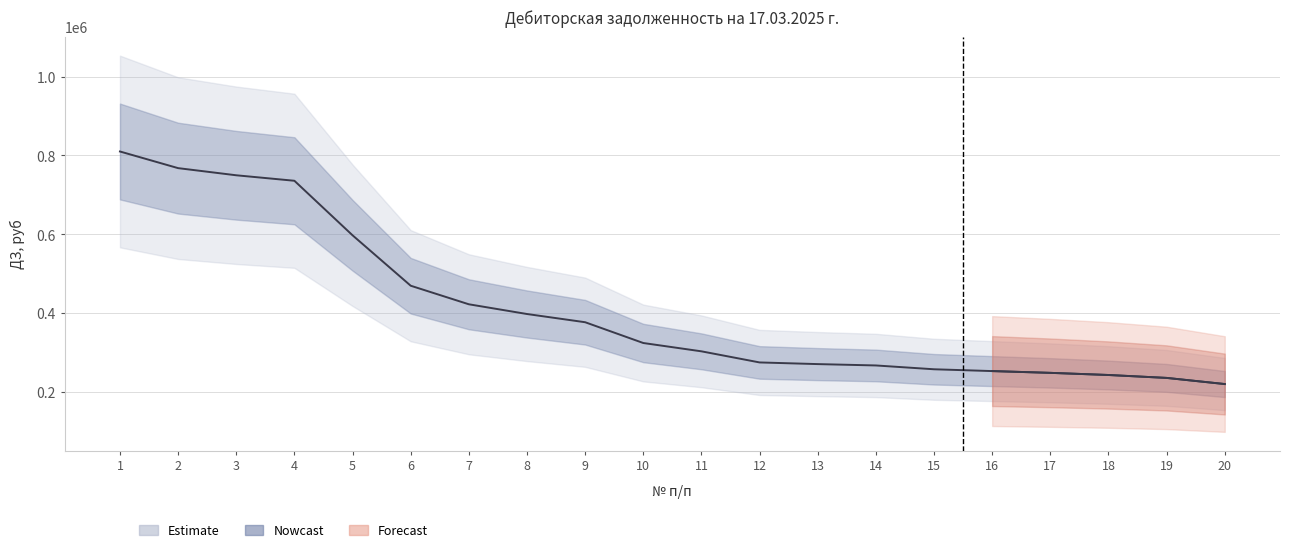

Rank the categories by value from lowest to highest.

20, 19, 18, 17, 16, 15, 14, 13, 12, 11, 10, 9, 8, 7, 6, 5, 4, 3, 2, 1